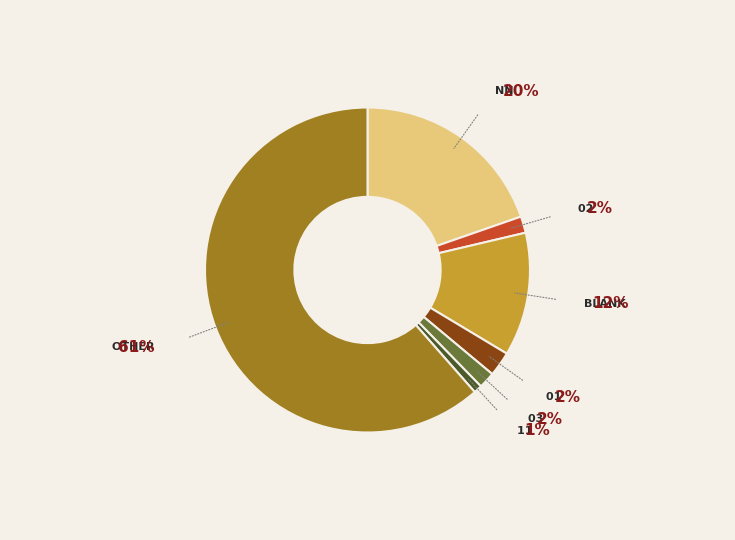

Is there any slice that represents more than half of the pie?

Yes